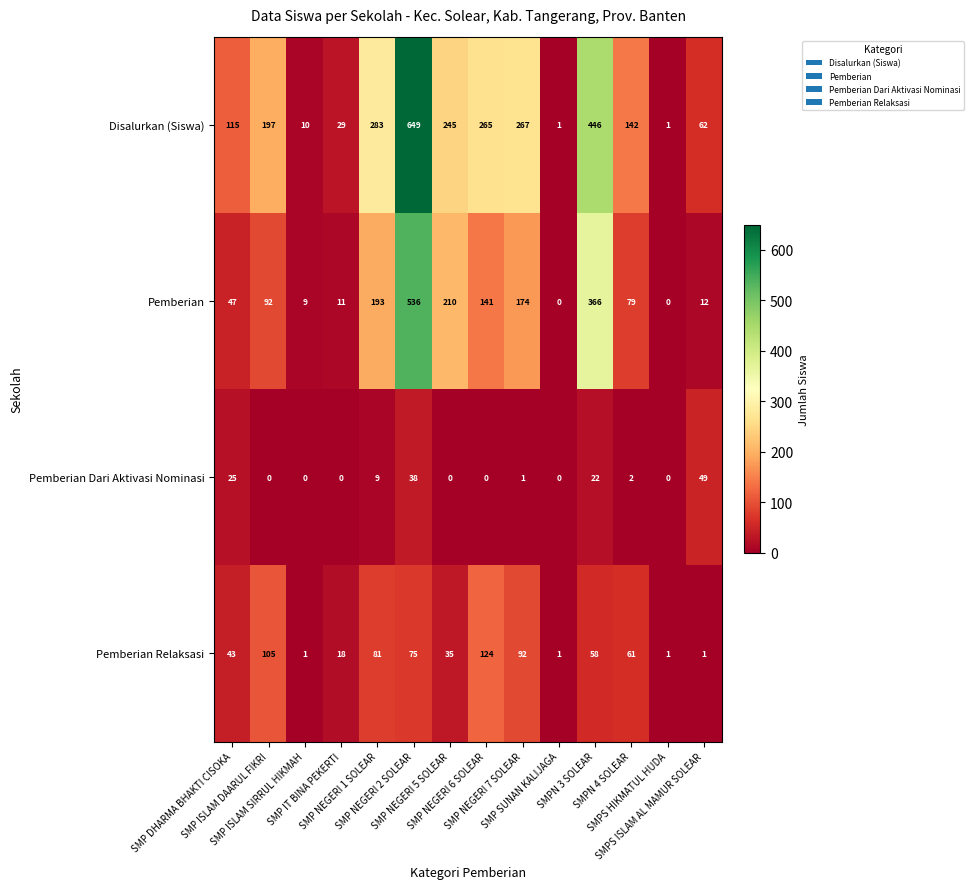

Which series has the largest range (max minus min)?

Disalurkan (Siswa)